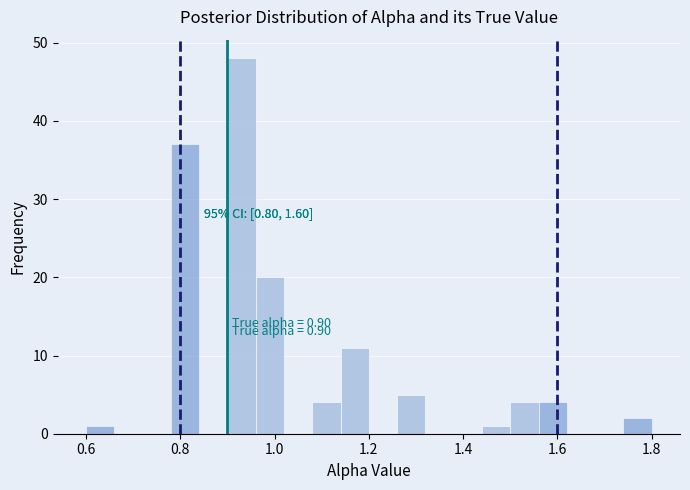

Around what value on the x-axis is the tallest bar? Give the approximate position of its centre, as read against the axis.

0.94